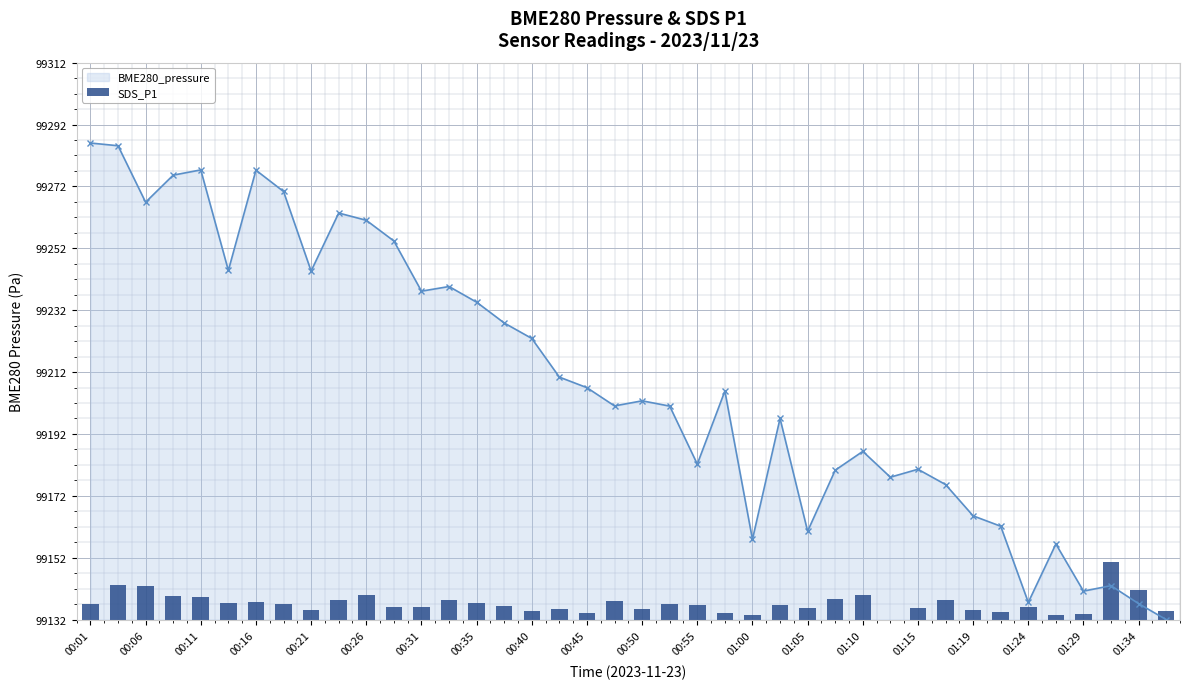

What is the ratio of the value at 01:24 to the value at 01:34?

0.4